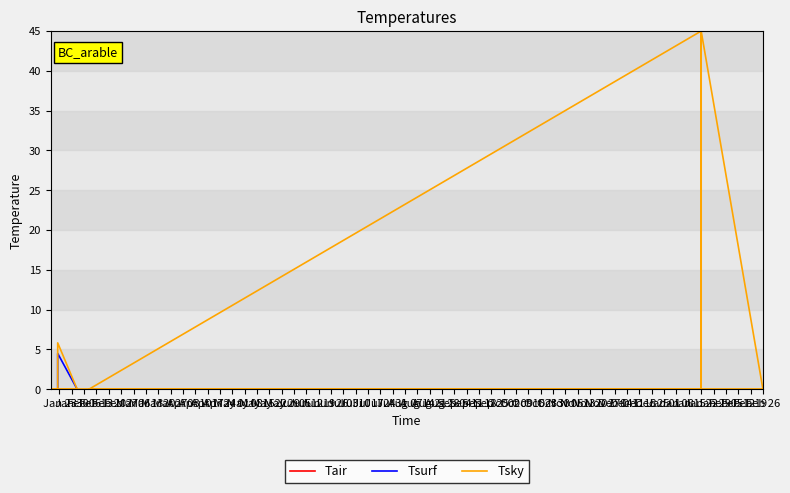

What is the difference between the second highest and second lowest values?

45.0